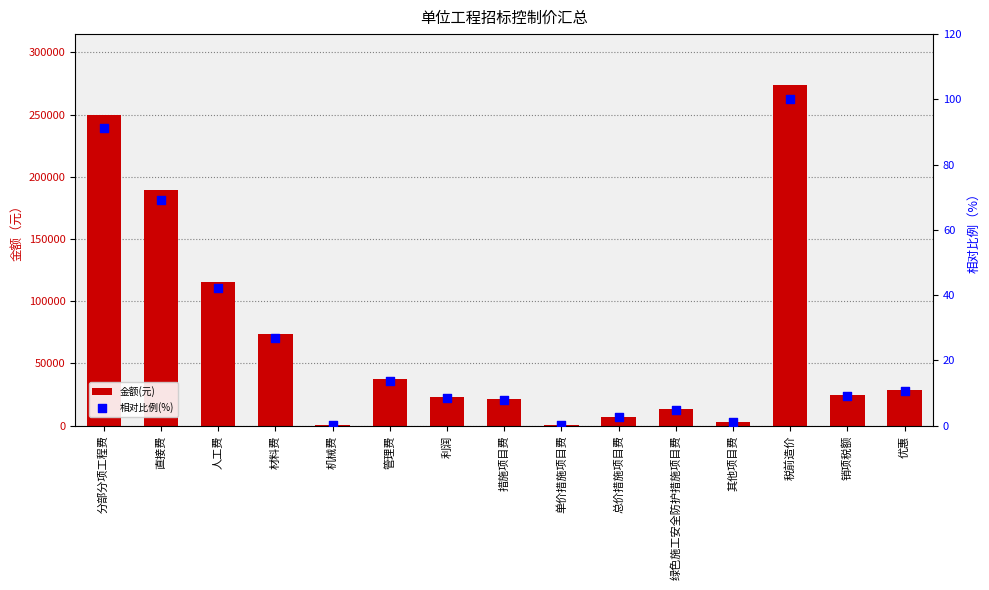

Which series has the widest spread of Y values?

金额(元)